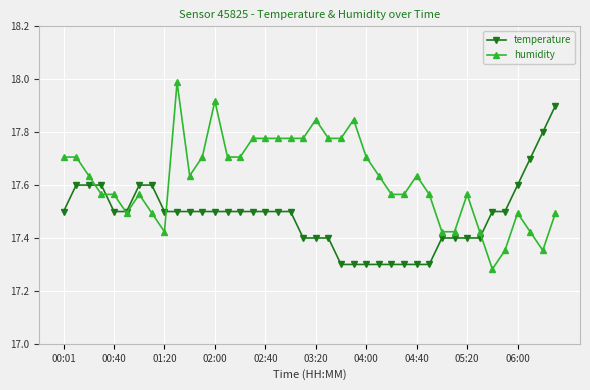

What is the value of the humidity point at the 12th from the left?

17.7